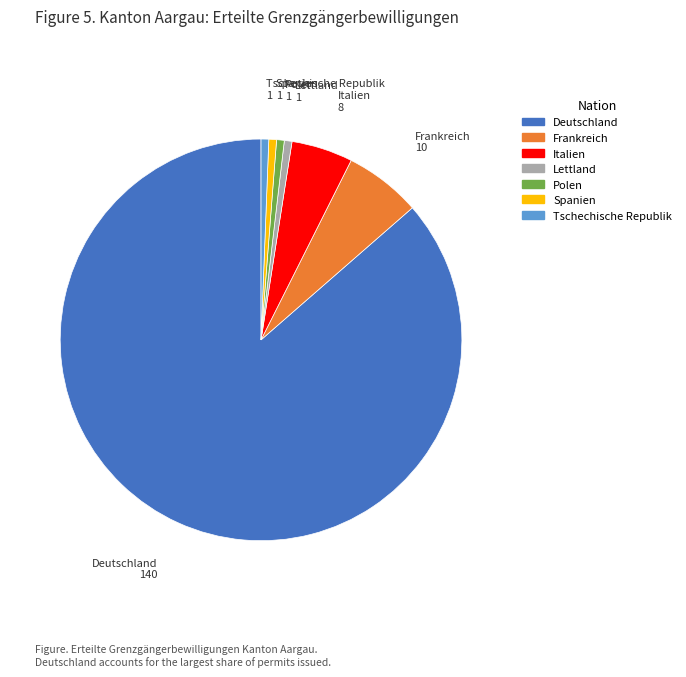

Which slice is the largest?

Deutschland